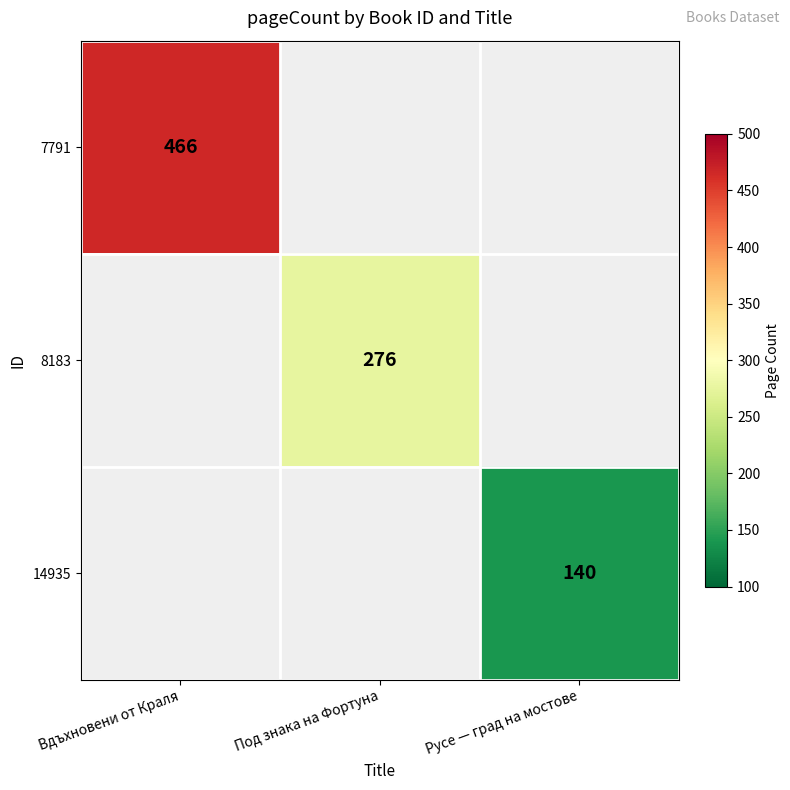

Which category has the lowest value across all series?

Русе — град на мостове